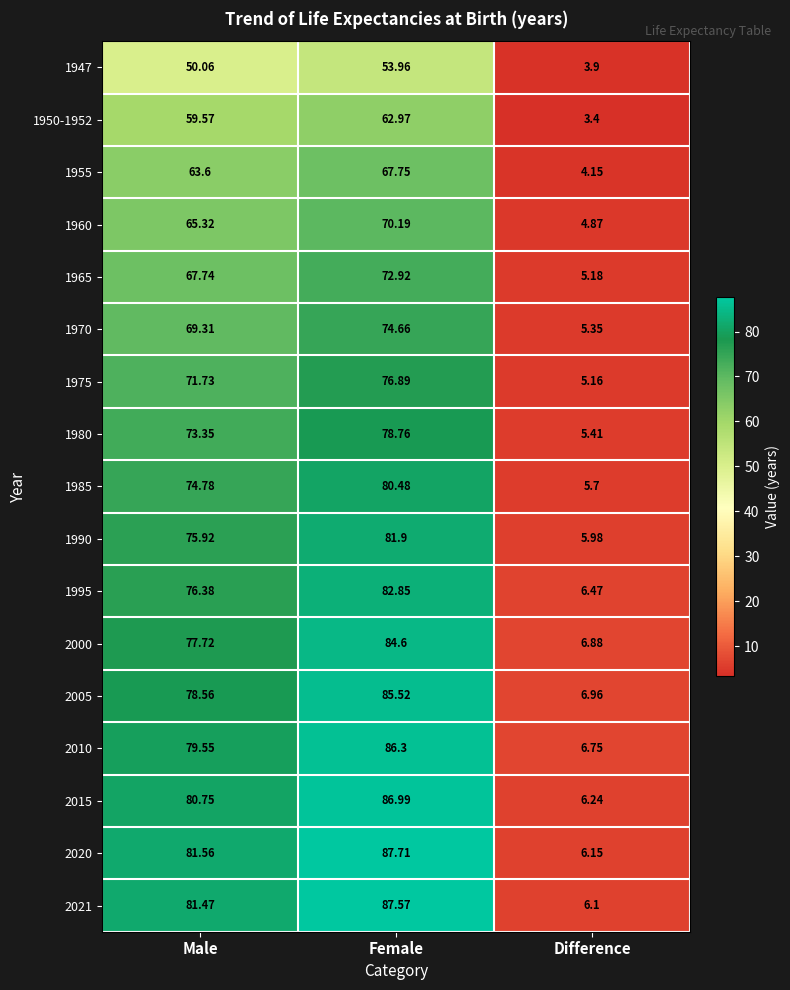

At which category is the sum across all series the highest?

Female